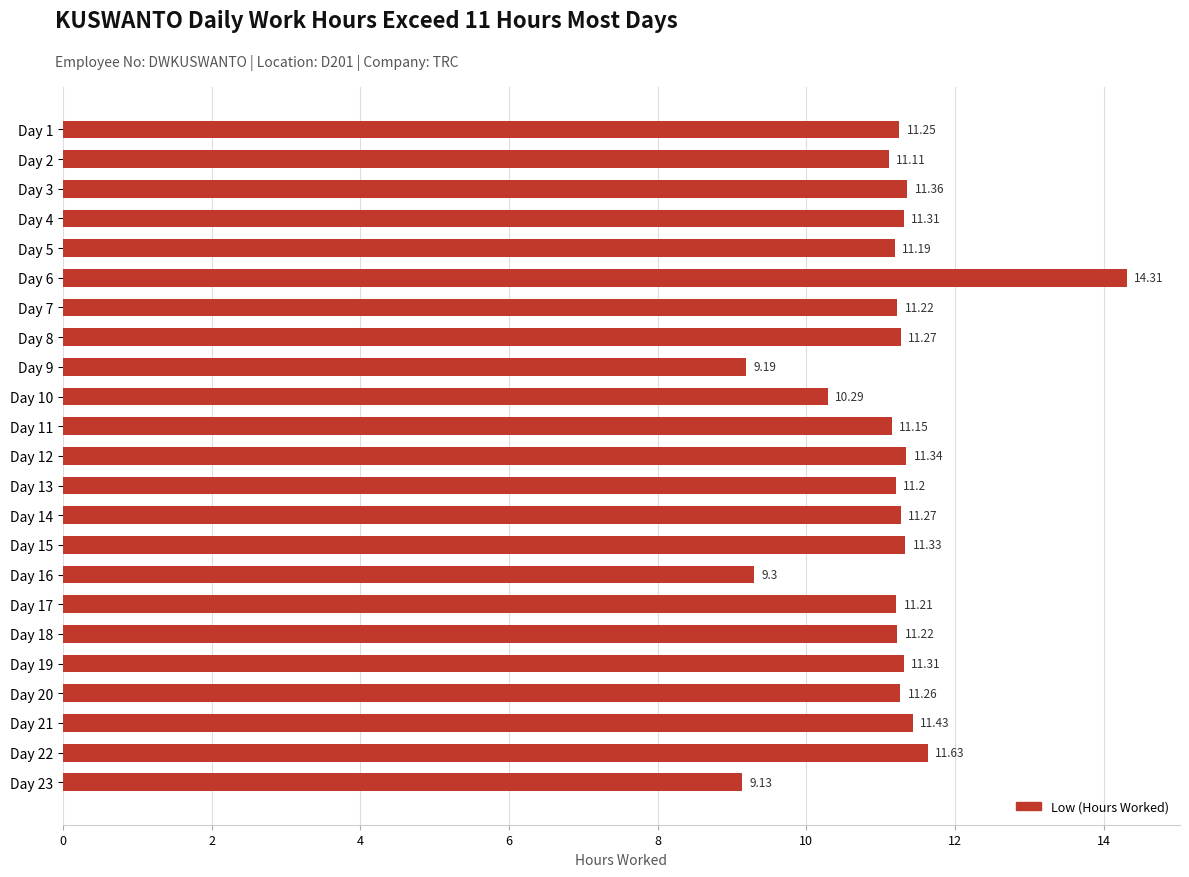

What is the difference between the maximum and minimum values?

5.2